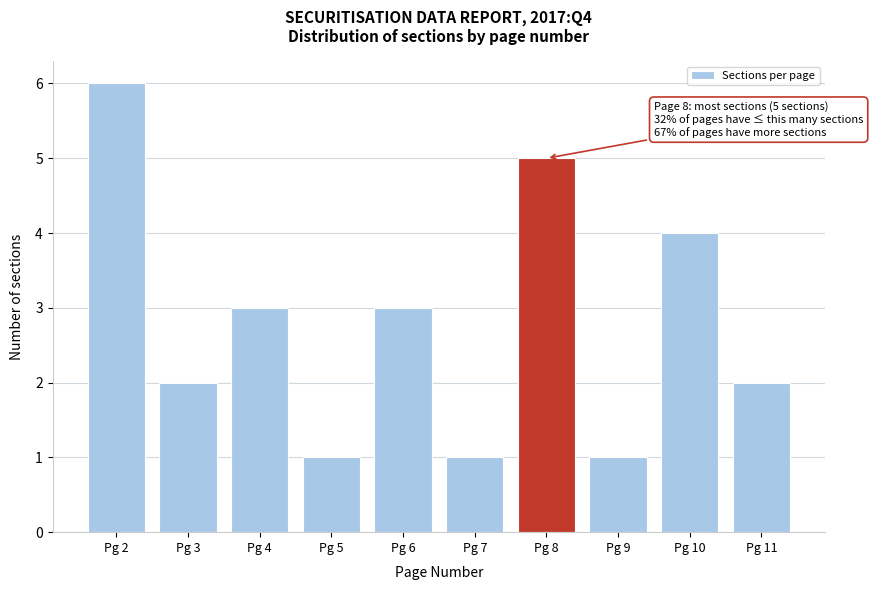

Reading left to right, list all the values displayed in this chart.

6	2	3	1	3	1	5	1	4	2